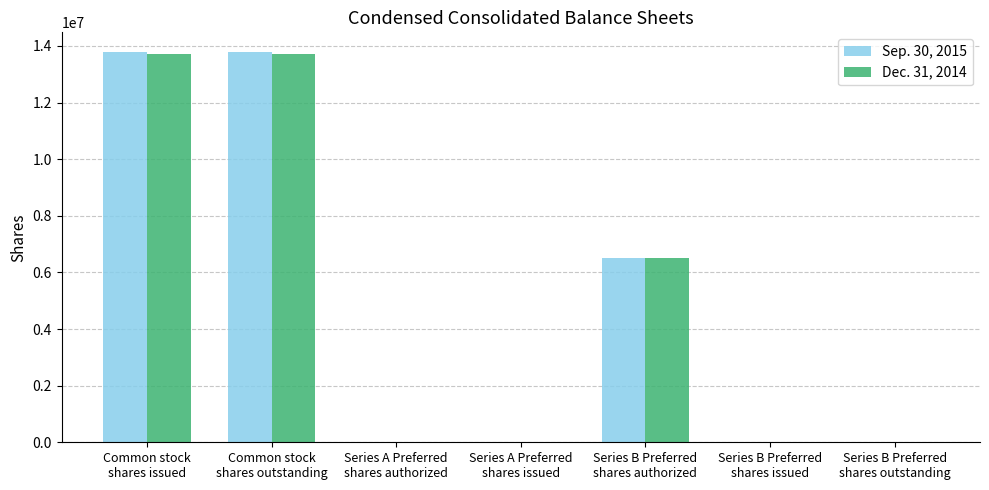

What is the greatest value displayed?

13788674